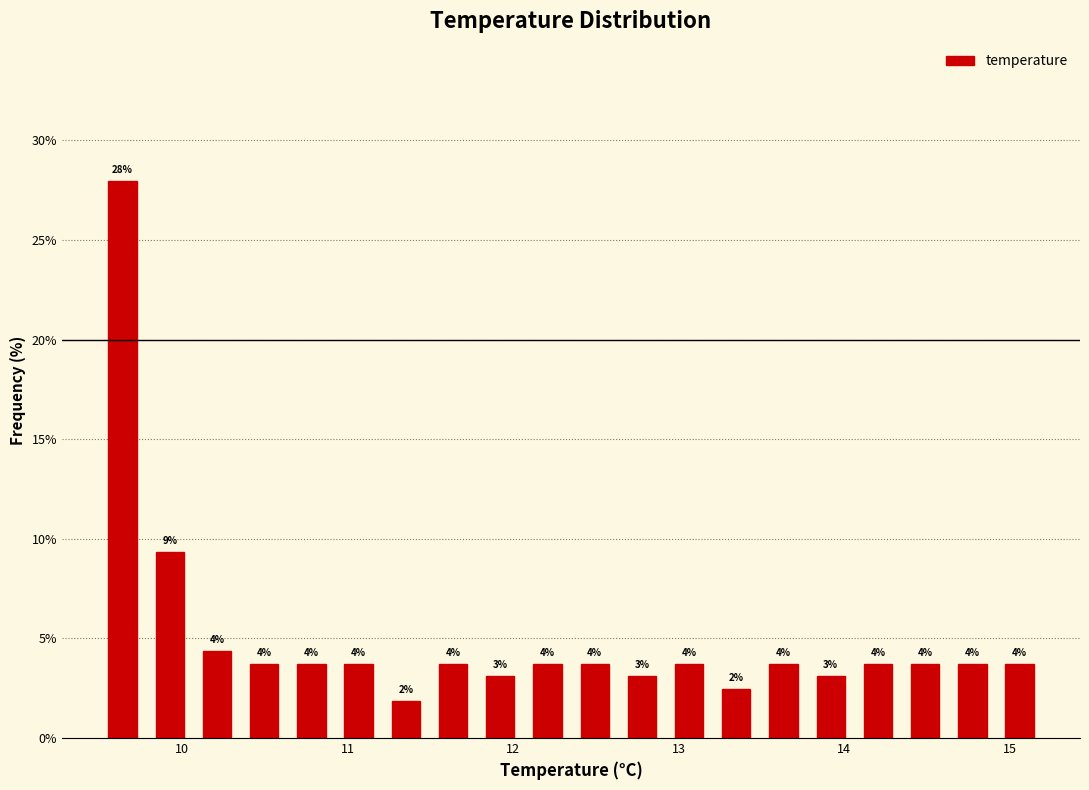

Around what value on the x-axis is the tallest bar? Give the approximate position of its centre, as read against the axis.

9.6